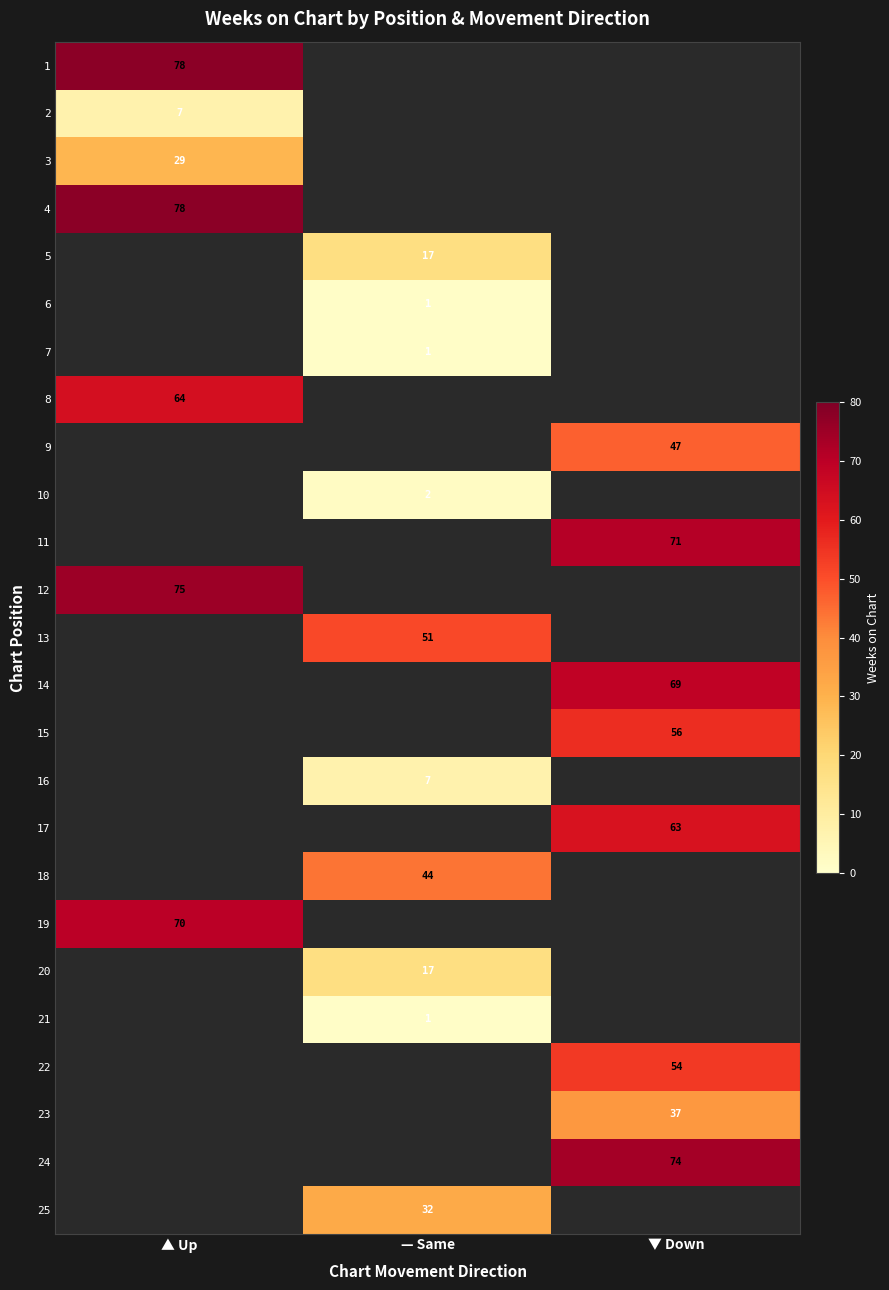

The value of 25 at — Same is 50. True or false?

False